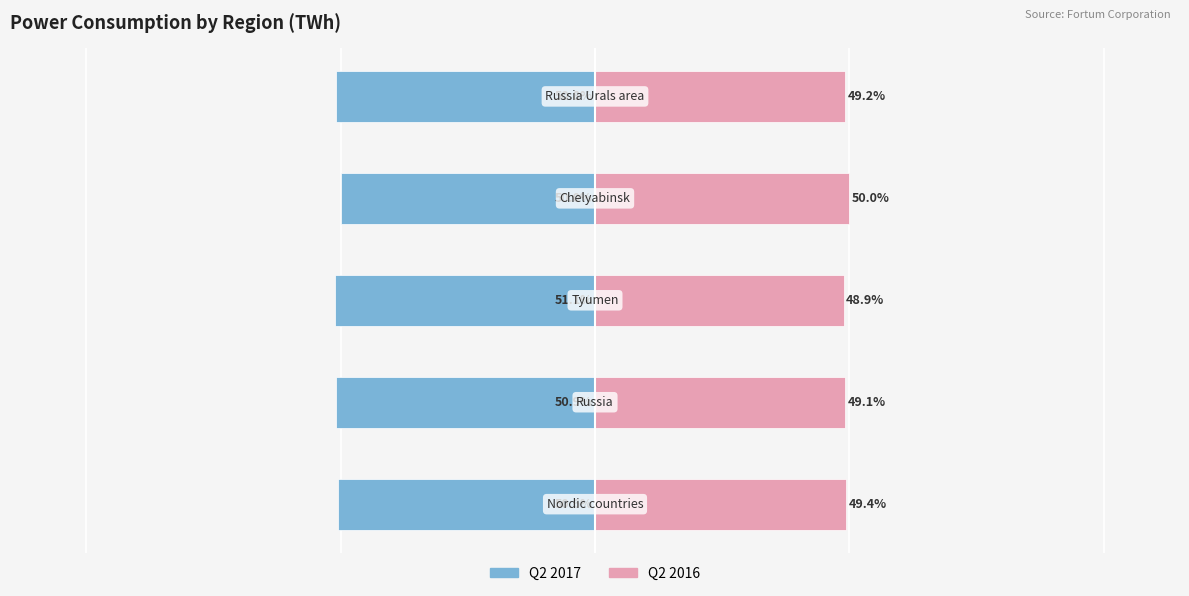

Which category has the highest value across all series?

3